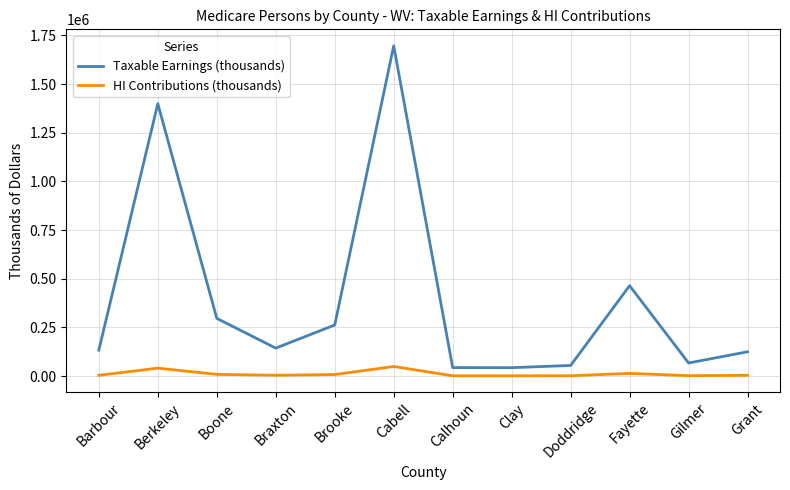

Where does the HI Contributions (thousands) series first go above 4161?

Berkeley